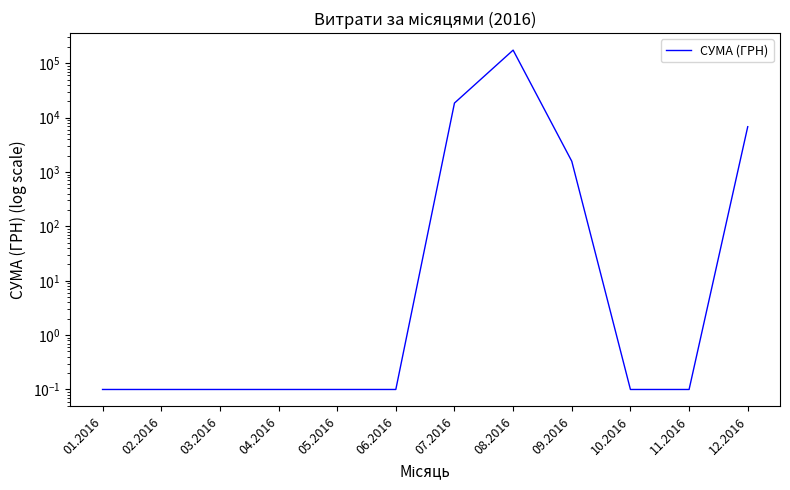

What is the label of the 4th point from the right?

09.2016